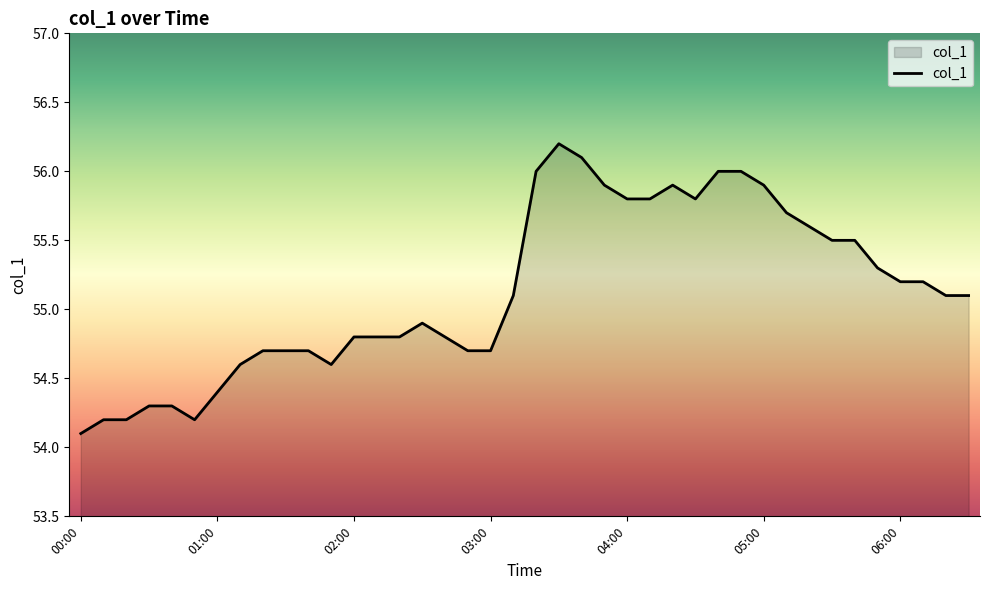

What is the maximum value shown in the chart?

56.2